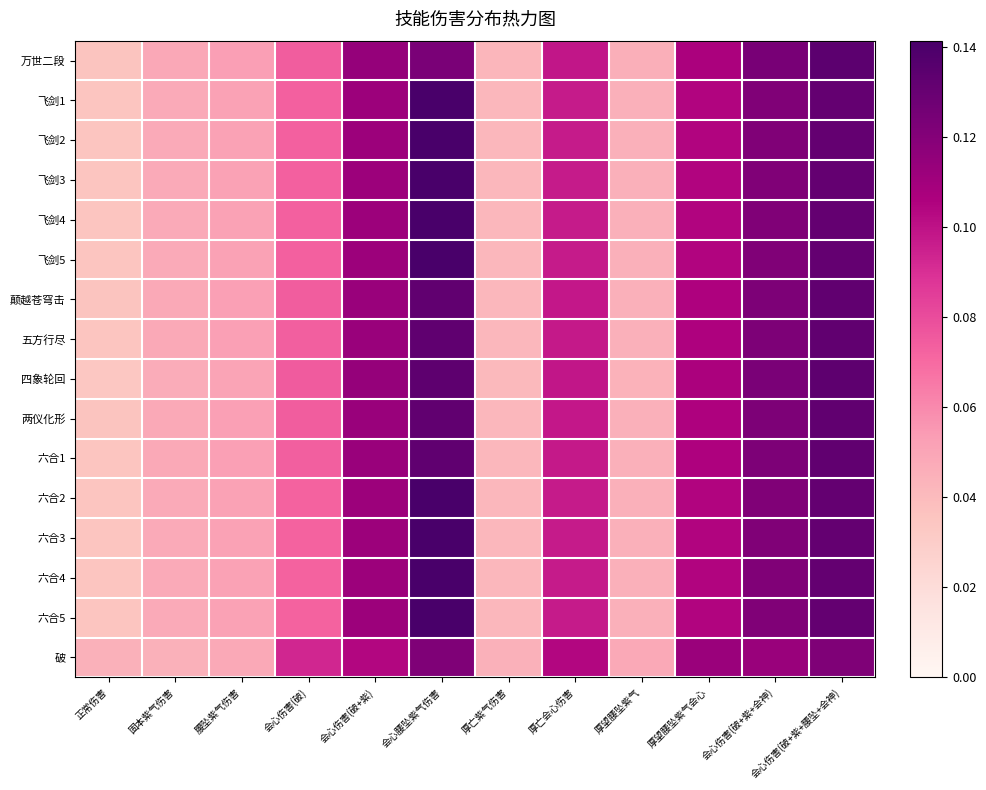

Reading left to right, transcribe all the data shown in this chart.

万世二段: 正常伤害=0.0	固本紫气伤害=0.0	腰坠紫气伤害=0.1	会心伤害(破)=0.1	会心伤害(破+紫)=0.1	会心腰坠紫气伤害=0.1	厚亡紫气伤害=0.0	厚亡会心伤害=0.1	厚望腰坠紫气=0.0	厚望腰坠紫气会心=0.1	会心伤害(破+紫+会神)=0.1	会心伤害(破+紫+腰坠+会神)=0.1
飞剑1: 正常伤害=0.0	固本紫气伤害=0.0	腰坠紫气伤害=0.1	会心伤害(破)=0.1	会心伤害(破+紫)=0.1	会心腰坠紫气伤害=0.1	厚亡紫气伤害=0.0	厚亡会心伤害=0.1	厚望腰坠紫气=0.0	厚望腰坠紫气会心=0.1	会心伤害(破+紫+会神)=0.1	会心伤害(破+紫+腰坠+会神)=0.1
飞剑2: 正常伤害=0.0	固本紫气伤害=0.0	腰坠紫气伤害=0.1	会心伤害(破)=0.1	会心伤害(破+紫)=0.1	会心腰坠紫气伤害=0.1	厚亡紫气伤害=0.0	厚亡会心伤害=0.1	厚望腰坠紫气=0.0	厚望腰坠紫气会心=0.1	会心伤害(破+紫+会神)=0.1	会心伤害(破+紫+腰坠+会神)=0.1
飞剑3: 正常伤害=0.0	固本紫气伤害=0.0	腰坠紫气伤害=0.1	会心伤害(破)=0.1	会心伤害(破+紫)=0.1	会心腰坠紫气伤害=0.1	厚亡紫气伤害=0.0	厚亡会心伤害=0.1	厚望腰坠紫气=0.0	厚望腰坠紫气会心=0.1	会心伤害(破+紫+会神)=0.1	会心伤害(破+紫+腰坠+会神)=0.1
飞剑4: 正常伤害=0.0	固本紫气伤害=0.0	腰坠紫气伤害=0.1	会心伤害(破)=0.1	会心伤害(破+紫)=0.1	会心腰坠紫气伤害=0.1	厚亡紫气伤害=0.0	厚亡会心伤害=0.1	厚望腰坠紫气=0.0	厚望腰坠紫气会心=0.1	会心伤害(破+紫+会神)=0.1	会心伤害(破+紫+腰坠+会神)=0.1
飞剑5: 正常伤害=0.0	固本紫气伤害=0.0	腰坠紫气伤害=0.1	会心伤害(破)=0.1	会心伤害(破+紫)=0.1	会心腰坠紫气伤害=0.1	厚亡紫气伤害=0.0	厚亡会心伤害=0.1	厚望腰坠紫气=0.0	厚望腰坠紫气会心=0.1	会心伤害(破+紫+会神)=0.1	会心伤害(破+紫+腰坠+会神)=0.1
颠越苍穹击: 正常伤害=0.0	固本紫气伤害=0.0	腰坠紫气伤害=0.1	会心伤害(破)=0.1	会心伤害(破+紫)=0.1	会心腰坠紫气伤害=0.1	厚亡紫气伤害=0.0	厚亡会心伤害=0.1	厚望腰坠紫气=0.0	厚望腰坠紫气会心=0.1	会心伤害(破+紫+会神)=0.1	会心伤害(破+紫+腰坠+会神)=0.1
五方行尽: 正常伤害=0.0	固本紫气伤害=0.0	腰坠紫气伤害=0.1	会心伤害(破)=0.1	会心伤害(破+紫)=0.1	会心腰坠紫气伤害=0.1	厚亡紫气伤害=0.0	厚亡会心伤害=0.1	厚望腰坠紫气=0.0	厚望腰坠紫气会心=0.1	会心伤害(破+紫+会神)=0.1	会心伤害(破+紫+腰坠+会神)=0.1
四象轮回: 正常伤害=0.0	固本紫气伤害=0.0	腰坠紫气伤害=0.1	会心伤害(破)=0.1	会心伤害(破+紫)=0.1	会心腰坠紫气伤害=0.1	厚亡紫气伤害=0.0	厚亡会心伤害=0.1	厚望腰坠紫气=0.0	厚望腰坠紫气会心=0.1	会心伤害(破+紫+会神)=0.1	会心伤害(破+紫+腰坠+会神)=0.1
两仪化形: 正常伤害=0.0	固本紫气伤害=0.0	腰坠紫气伤害=0.1	会心伤害(破)=0.1	会心伤害(破+紫)=0.1	会心腰坠紫气伤害=0.1	厚亡紫气伤害=0.0	厚亡会心伤害=0.1	厚望腰坠紫气=0.0	厚望腰坠紫气会心=0.1	会心伤害(破+紫+会神)=0.1	会心伤害(破+紫+腰坠+会神)=0.1
六合1: 正常伤害=0.0	固本紫气伤害=0.0	腰坠紫气伤害=0.1	会心伤害(破)=0.1	会心伤害(破+紫)=0.1	会心腰坠紫气伤害=0.1	厚亡紫气伤害=0.0	厚亡会心伤害=0.1	厚望腰坠紫气=0.0	厚望腰坠紫气会心=0.1	会心伤害(破+紫+会神)=0.1	会心伤害(破+紫+腰坠+会神)=0.1
六合2: 正常伤害=0.0	固本紫气伤害=0.0	腰坠紫气伤害=0.1	会心伤害(破)=0.1	会心伤害(破+紫)=0.1	会心腰坠紫气伤害=0.1	厚亡紫气伤害=0.0	厚亡会心伤害=0.1	厚望腰坠紫气=0.0	厚望腰坠紫气会心=0.1	会心伤害(破+紫+会神)=0.1	会心伤害(破+紫+腰坠+会神)=0.1
六合3: 正常伤害=0.0	固本紫气伤害=0.0	腰坠紫气伤害=0.1	会心伤害(破)=0.1	会心伤害(破+紫)=0.1	会心腰坠紫气伤害=0.1	厚亡紫气伤害=0.0	厚亡会心伤害=0.1	厚望腰坠紫气=0.0	厚望腰坠紫气会心=0.1	会心伤害(破+紫+会神)=0.1	会心伤害(破+紫+腰坠+会神)=0.1
六合4: 正常伤害=0.0	固本紫气伤害=0.0	腰坠紫气伤害=0.1	会心伤害(破)=0.1	会心伤害(破+紫)=0.1	会心腰坠紫气伤害=0.1	厚亡紫气伤害=0.0	厚亡会心伤害=0.1	厚望腰坠紫气=0.0	厚望腰坠紫气会心=0.1	会心伤害(破+紫+会神)=0.1	会心伤害(破+紫+腰坠+会神)=0.1
六合5: 正常伤害=0.0	固本紫气伤害=0.0	腰坠紫气伤害=0.1	会心伤害(破)=0.1	会心伤害(破+紫)=0.1	会心腰坠紫气伤害=0.1	厚亡紫气伤害=0.0	厚亡会心伤害=0.1	厚望腰坠紫气=0.0	厚望腰坠紫气会心=0.1	会心伤害(破+紫+会神)=0.1	会心伤害(破+紫+腰坠+会神)=0.1
破: 正常伤害=0.0	固本紫气伤害=0.0	腰坠紫气伤害=0.0	会心伤害(破)=0.1	会心伤害(破+紫)=0.1	会心腰坠紫气伤害=0.1	厚亡紫气伤害=0.0	厚亡会心伤害=0.1	厚望腰坠紫气=0.0	厚望腰坠紫气会心=0.1	会心伤害(破+紫+会神)=0.1	会心伤害(破+紫+腰坠+会神)=0.1